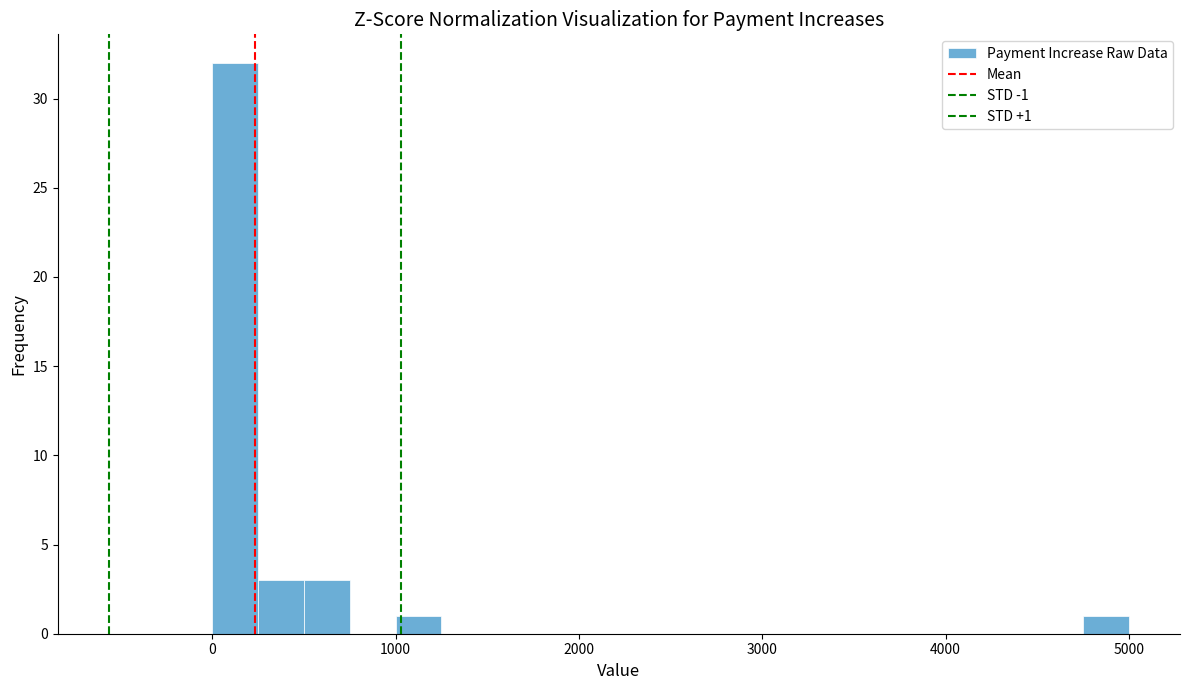

Around what value on the x-axis is the tallest bar? Give the approximate position of its centre, as read against the axis.

100